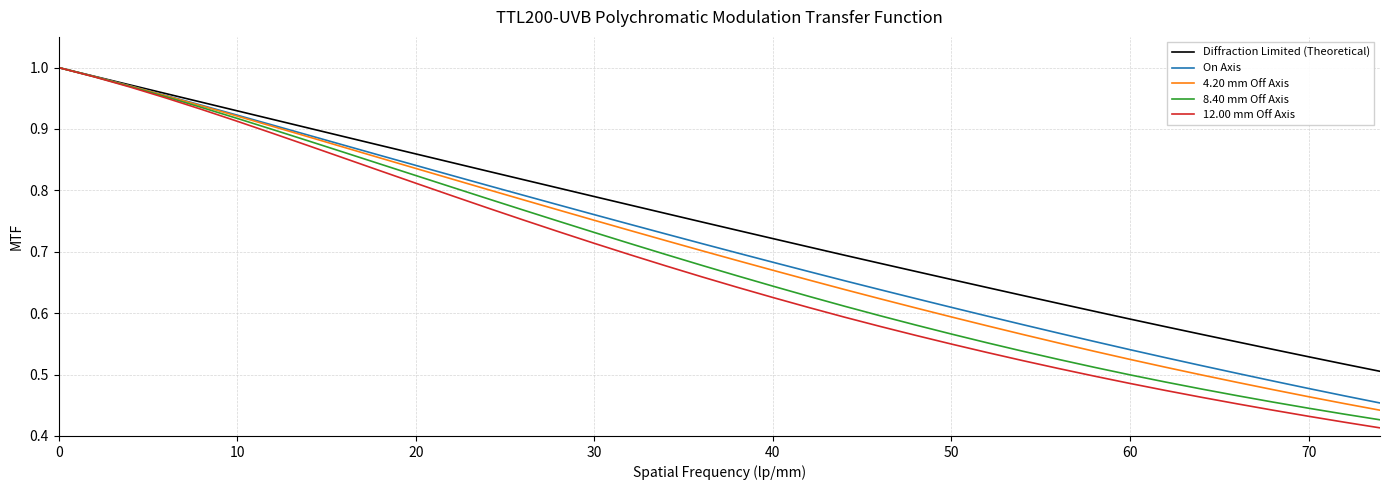

Which series has the largest range (max minus min)?

12.00 mm Off Axis